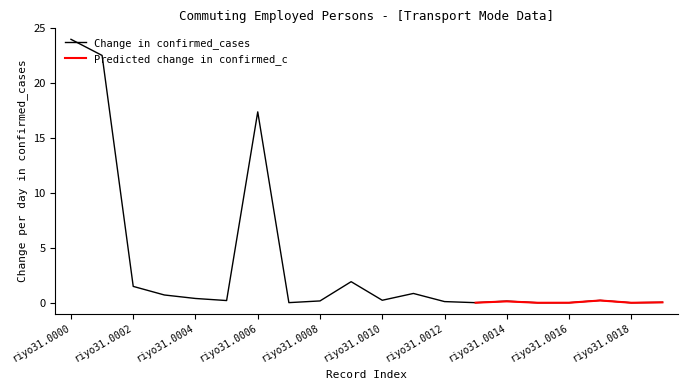

True or false: the data has more than 0 interior local peaks.

True